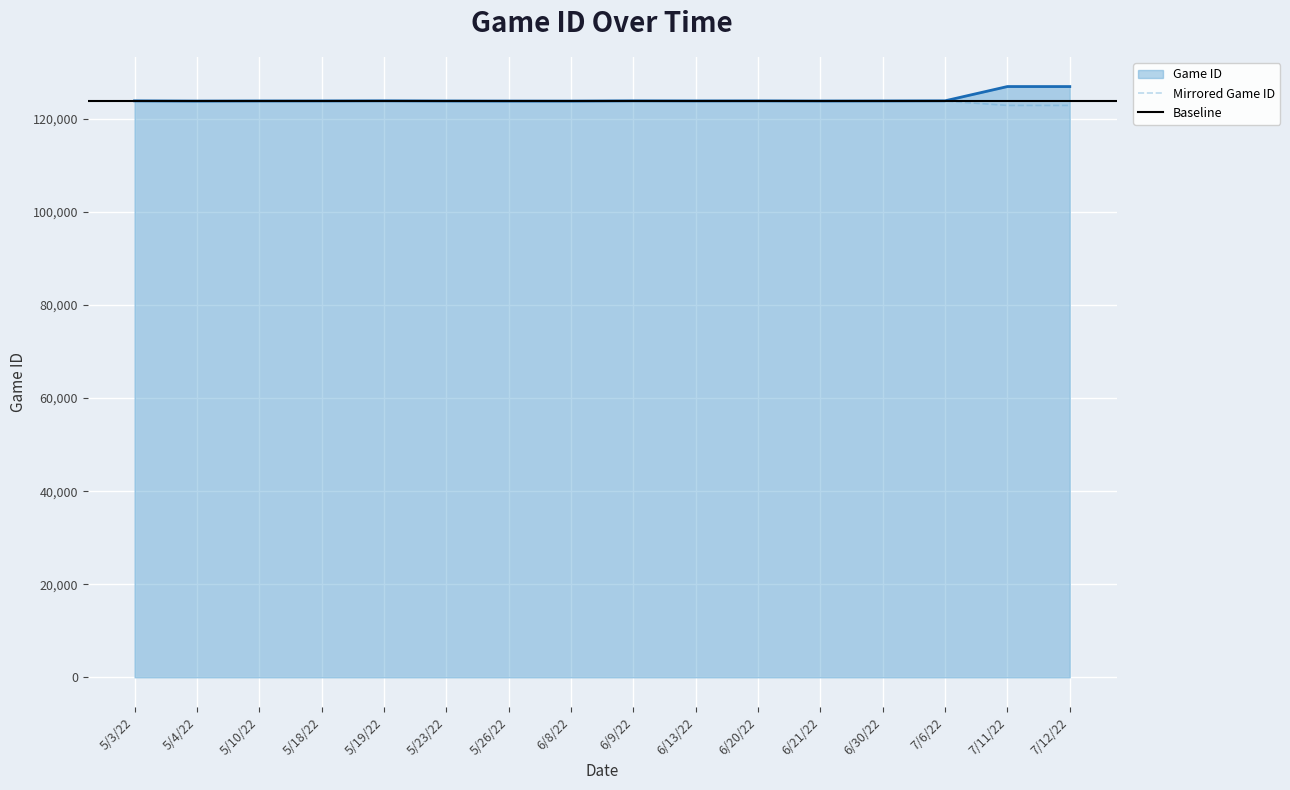

What is the label of the 5th point from the left?

5/19/22